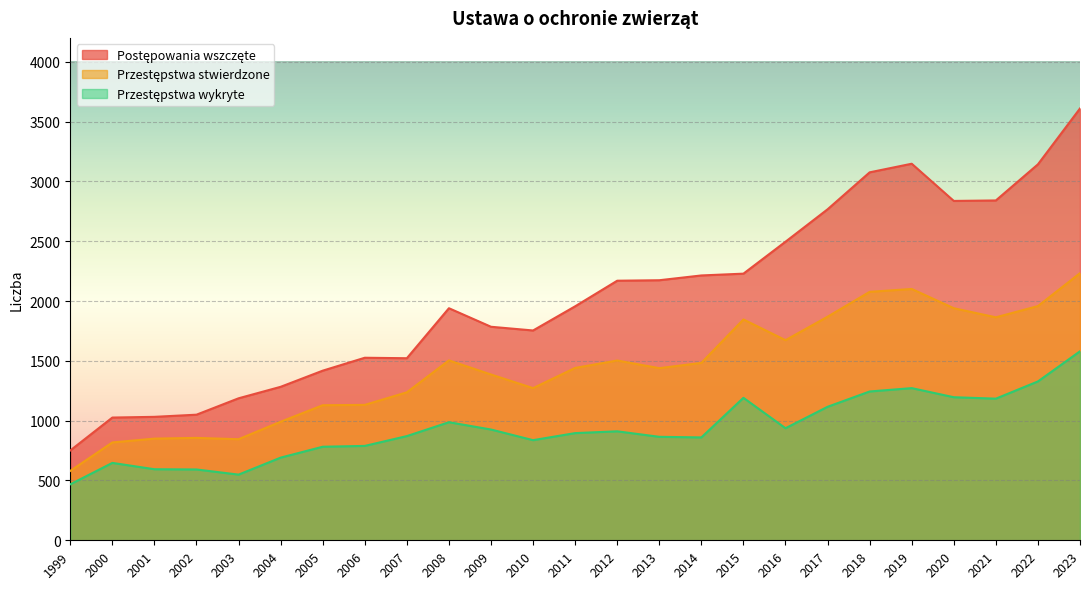

What value does the Przestępstwa stwierdzone series have at 2014?

1483